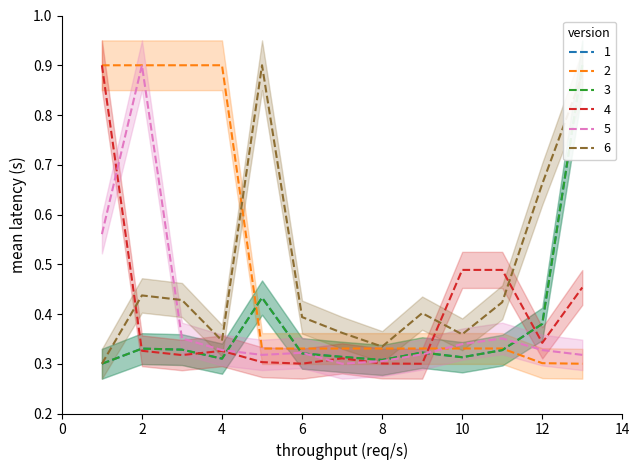

In 4, how many points are lower than both neighbors (excluding endpoints)?

4